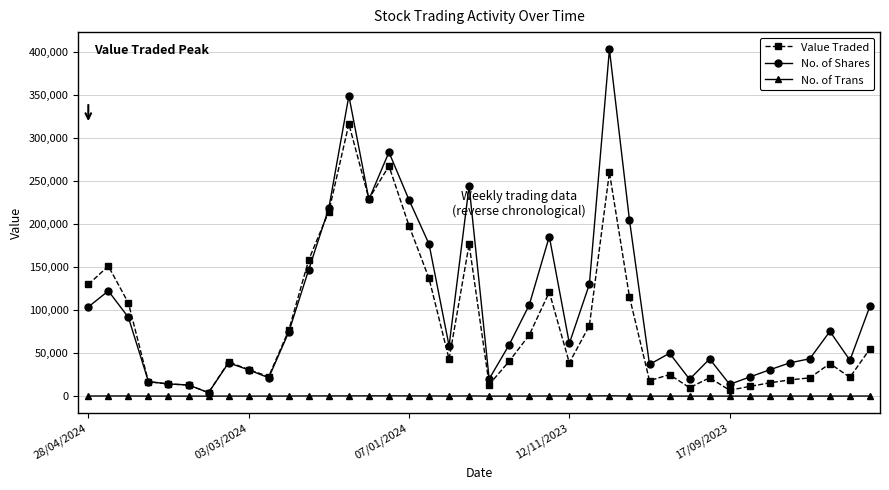

What is the highest value of the Value Traded series?

316640